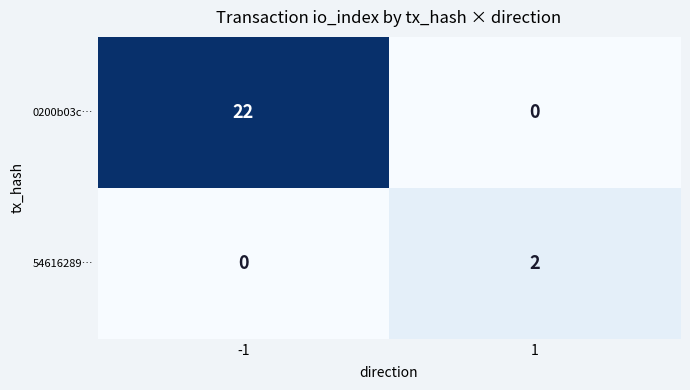

Reading right to left, list all the values displayed in this chart.

0200b03c…: 0	22
54616289…: 2	0